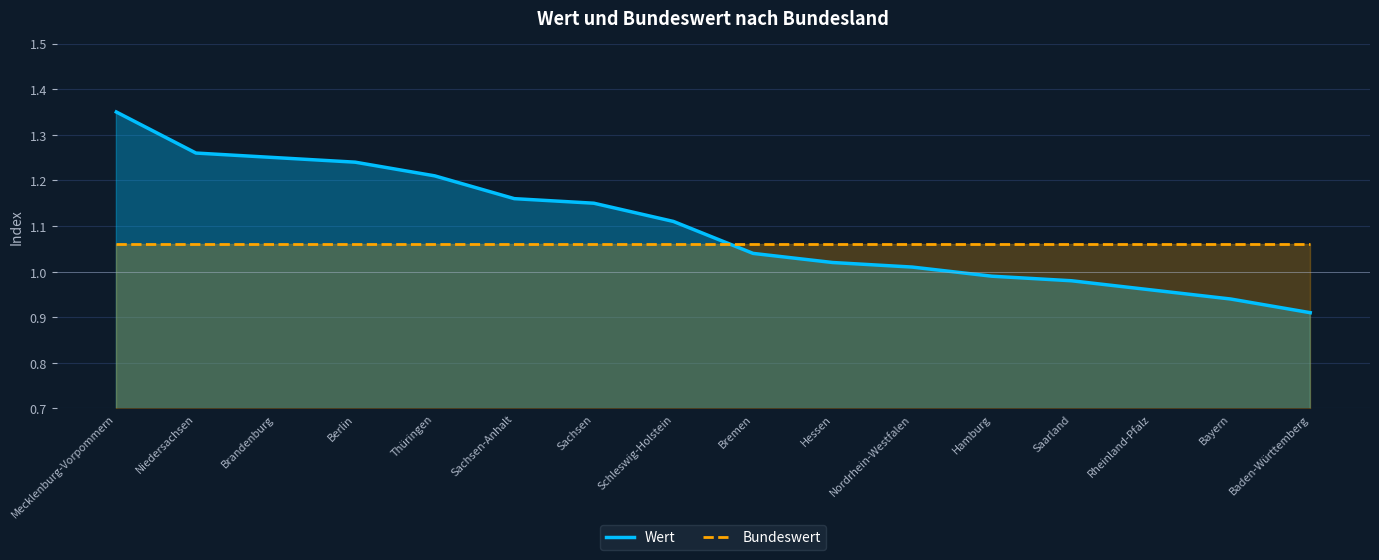

Reading left to right, transcribe all the data shown in this chart.

Wert: 1.4	1.3	1.2	1.2	1.2	1.2	1.1	1.1	1.0	1.0	1.0	1.0	1.0	1.0	0.9	0.9
Bundeswert: 1.1	1.1	1.1	1.1	1.1	1.1	1.1	1.1	1.1	1.1	1.1	1.1	1.1	1.1	1.1	1.1